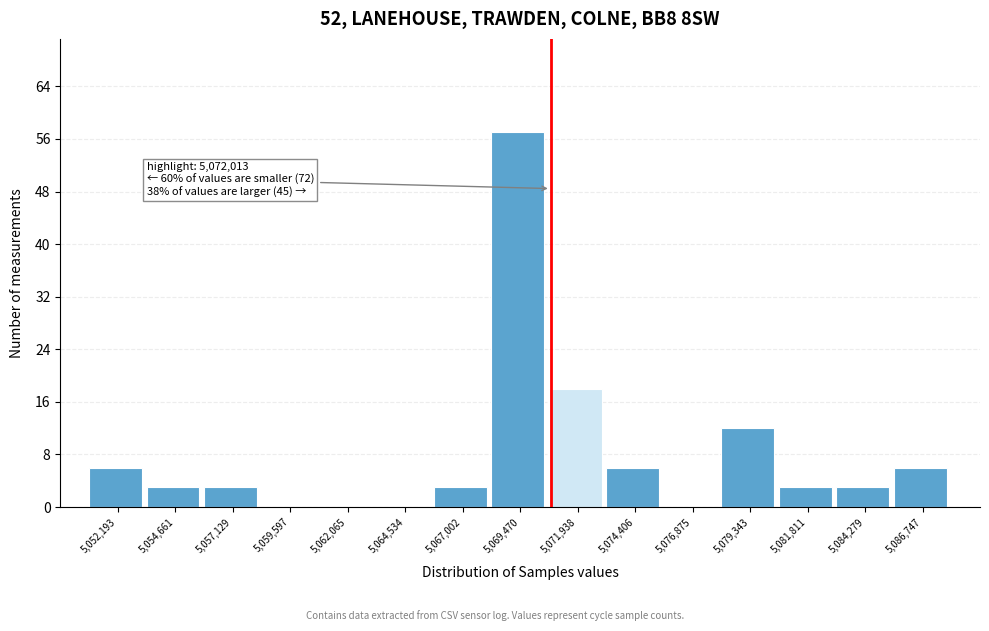

Reading right to left, transcribe all the data shown in this chart.

5,086,747=6	5,084,279=3	5,081,811=3	5,079,343=12	5,076,875=0	5,074,406=6	5,071,938=18	5,069,470=57	5,067,002=3	5,064,534=0	5,062,065=0	5,059,597=0	5,057,129=3	5,054,661=3	5,052,193=6